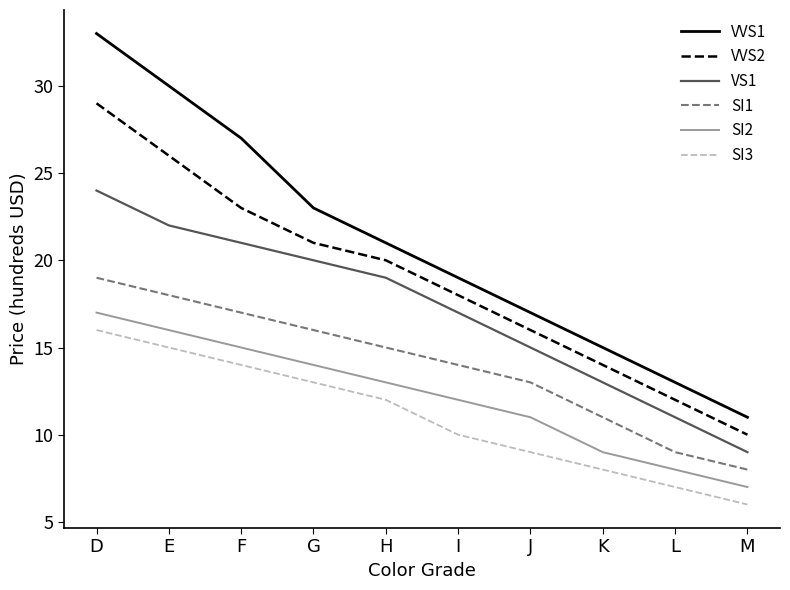

How many lines are shown in the chart?

6